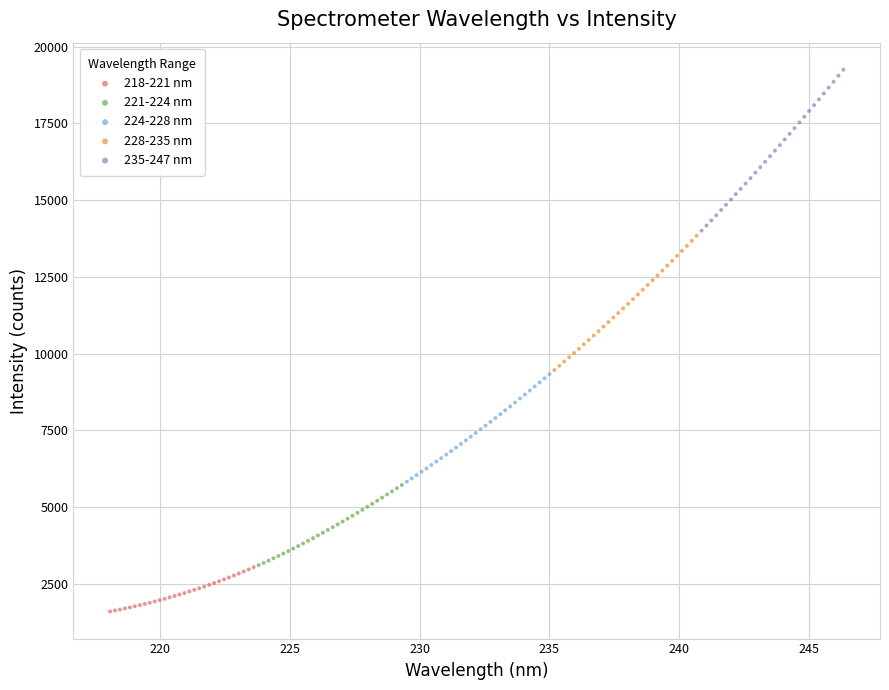

Which series reaches the maximum Y coordinate?

235-247 nm